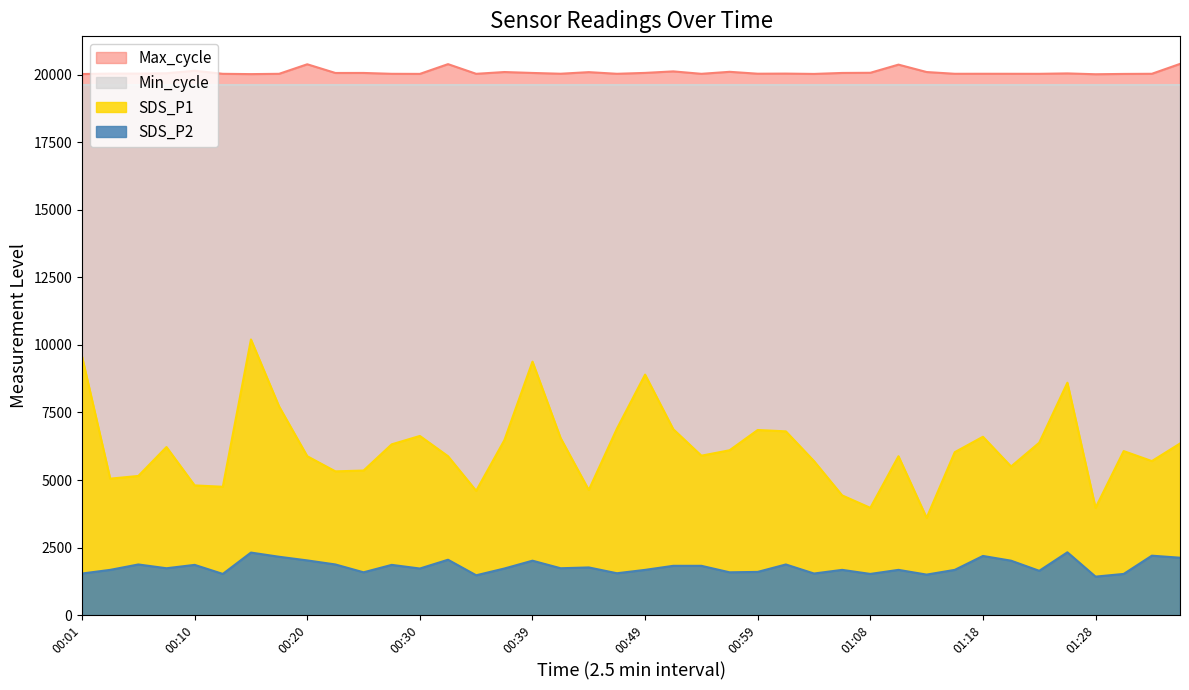

In Max_cycle, how many points are higher than both neighbors (excluding endpoints)?

13